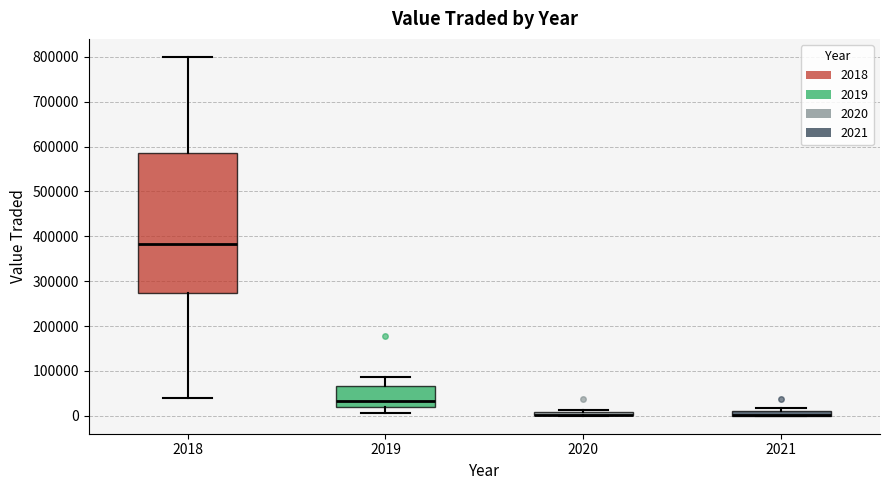

Which box is the tallest, from its lower edge to its upper edge?

2018